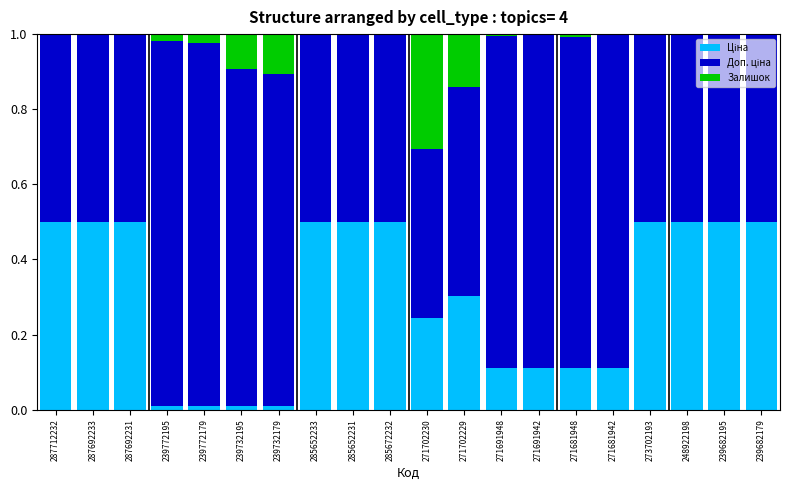

Does the chart contain stacked bars?

Yes